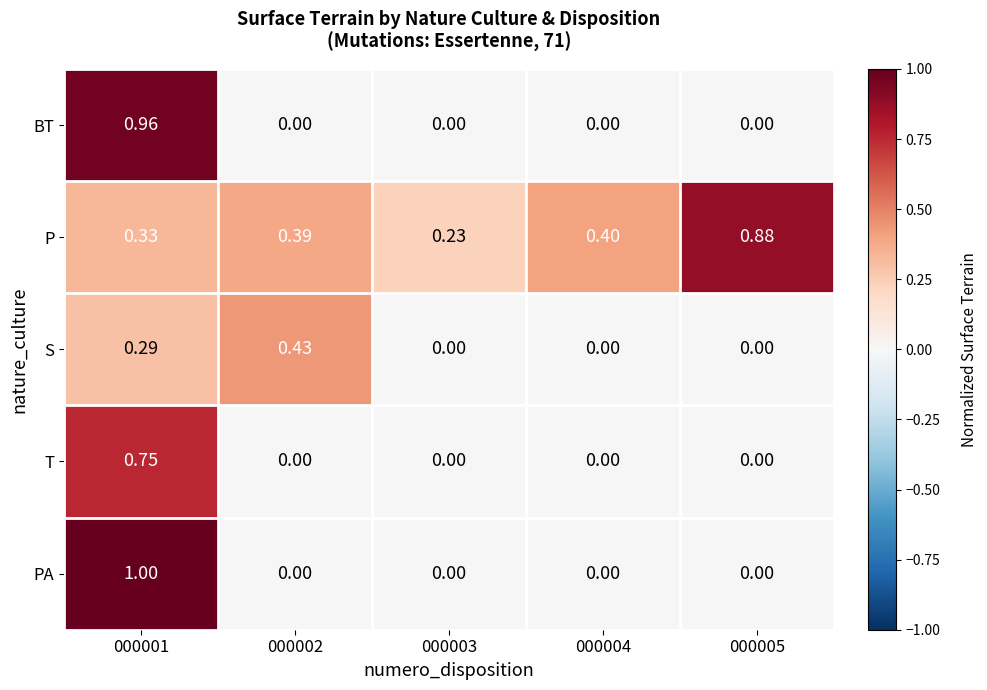

Is the value of P at 000001 greater than the value of PA at 000005?

Yes